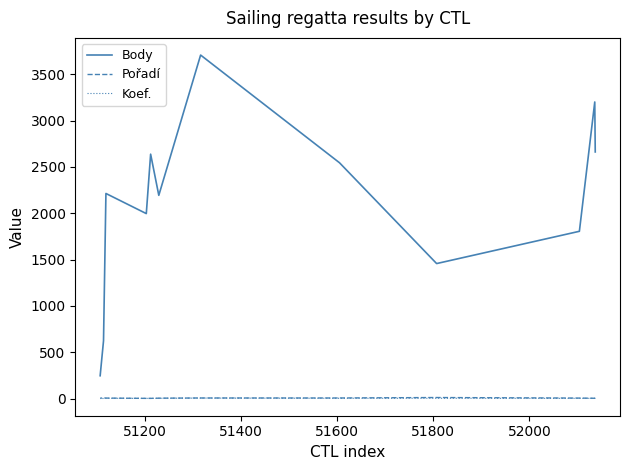

True or false: Pořadí and Body intersect in this chart.

False